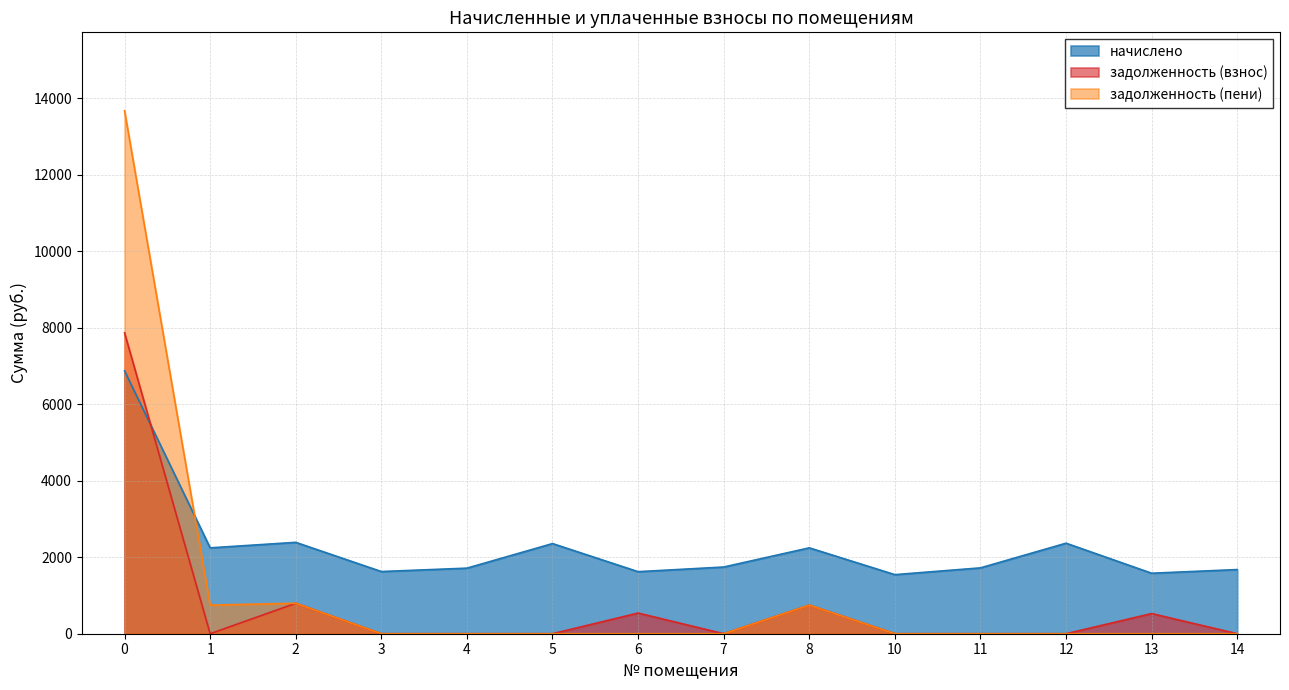

What is the difference between the second highest and second lowest values in the задолженность (взнос) series?

796.4